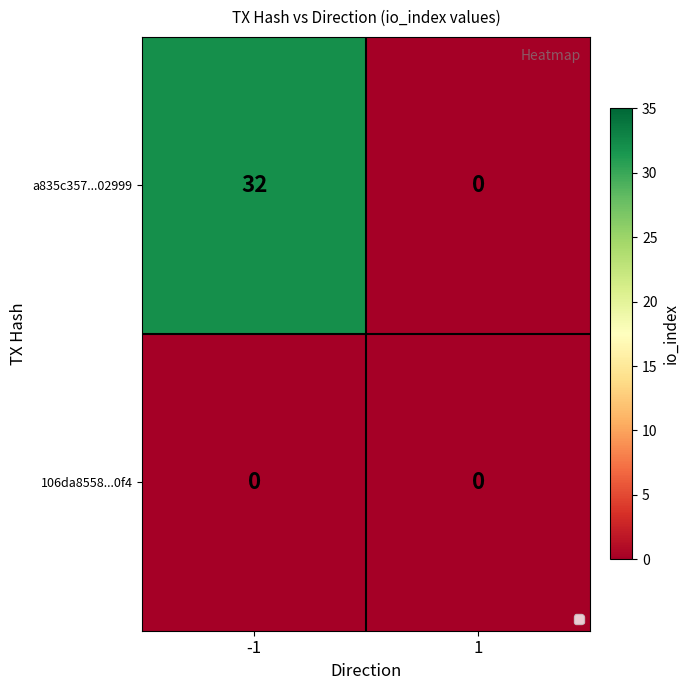

Which series changed the most between -1 and 1?

a835c357...02999